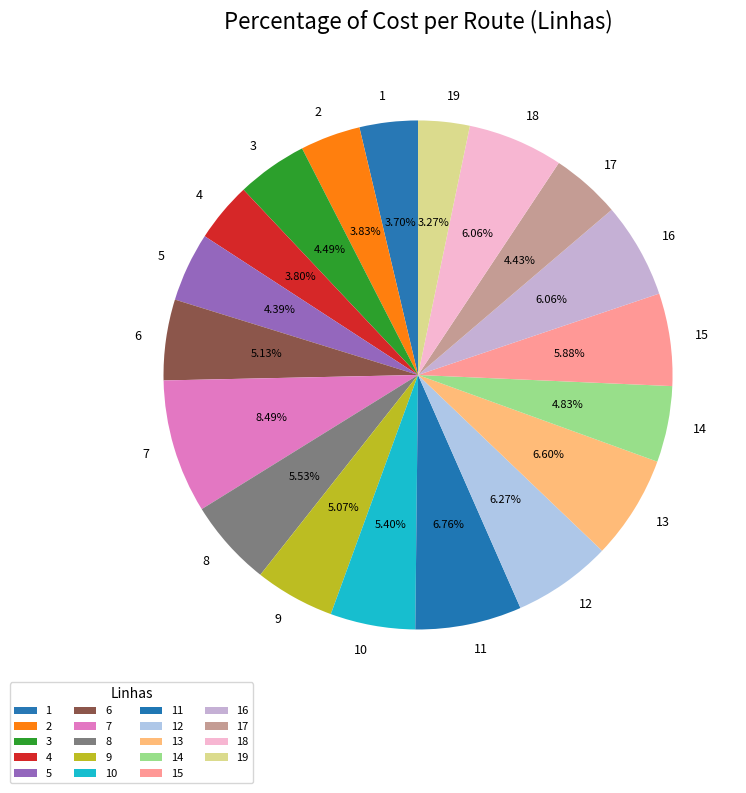

Is there any slice that represents more than half of the pie?

No